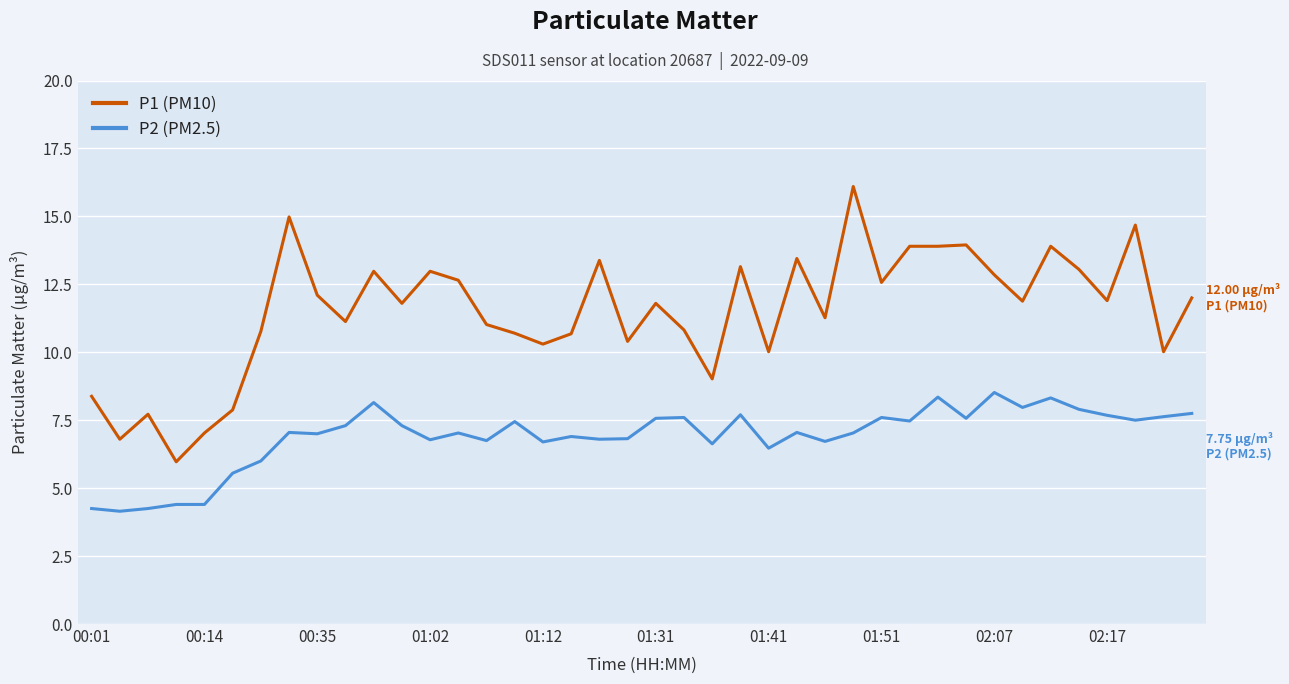

Which series has the largest total across all categories?

P1 (PM10)